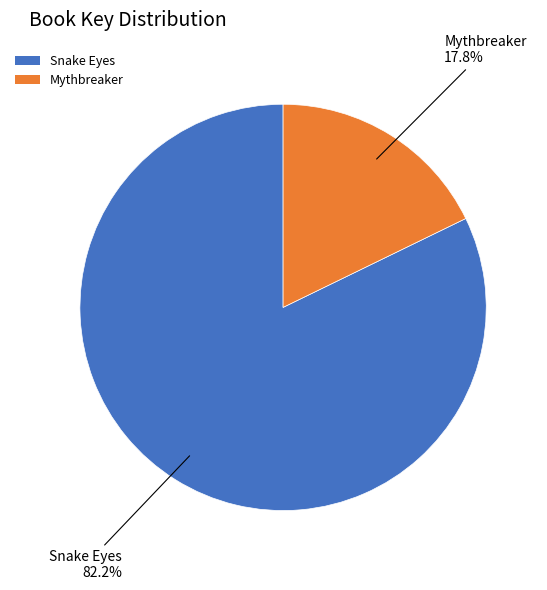

True or false: Snake Eyes accounts for 76% of the total.

False